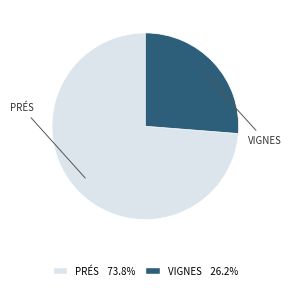

Is there a majority slice in this chart?

Yes